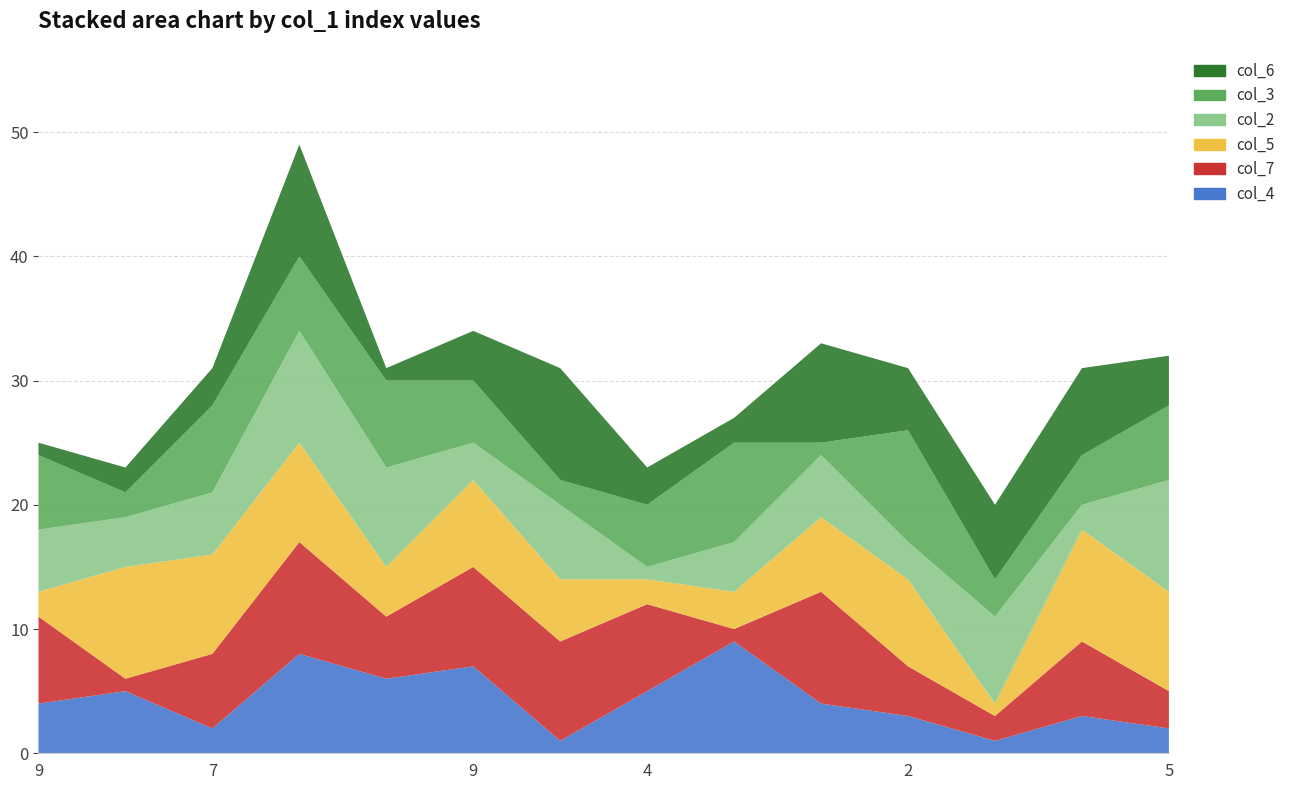

Reading left to right, list all the values displayed in this chart.

col_4: 9=4	6=5	7=2	5=8	9=6	9=7	3=1	4=5	6=9	7=4	2=3	8=1	1=3	5=2
col_7: 9=7	6=1	7=6	5=9	9=5	9=8	3=8	4=7	6=1	7=9	2=4	8=2	1=6	5=3
col_5: 9=2	6=9	7=8	5=8	9=4	9=7	3=5	4=2	6=3	7=6	2=7	8=1	1=9	5=8
col_2: 9=5	6=4	7=5	5=9	9=8	9=3	3=6	4=1	6=4	7=5	2=3	8=7	1=2	5=9
col_3: 9=6	6=2	7=7	5=6	9=7	9=5	3=2	4=5	6=8	7=1	2=9	8=3	1=4	5=6
col_6: 9=1	6=2	7=3	5=9	9=1	9=4	3=9	4=3	6=2	7=8	2=5	8=6	1=7	5=4